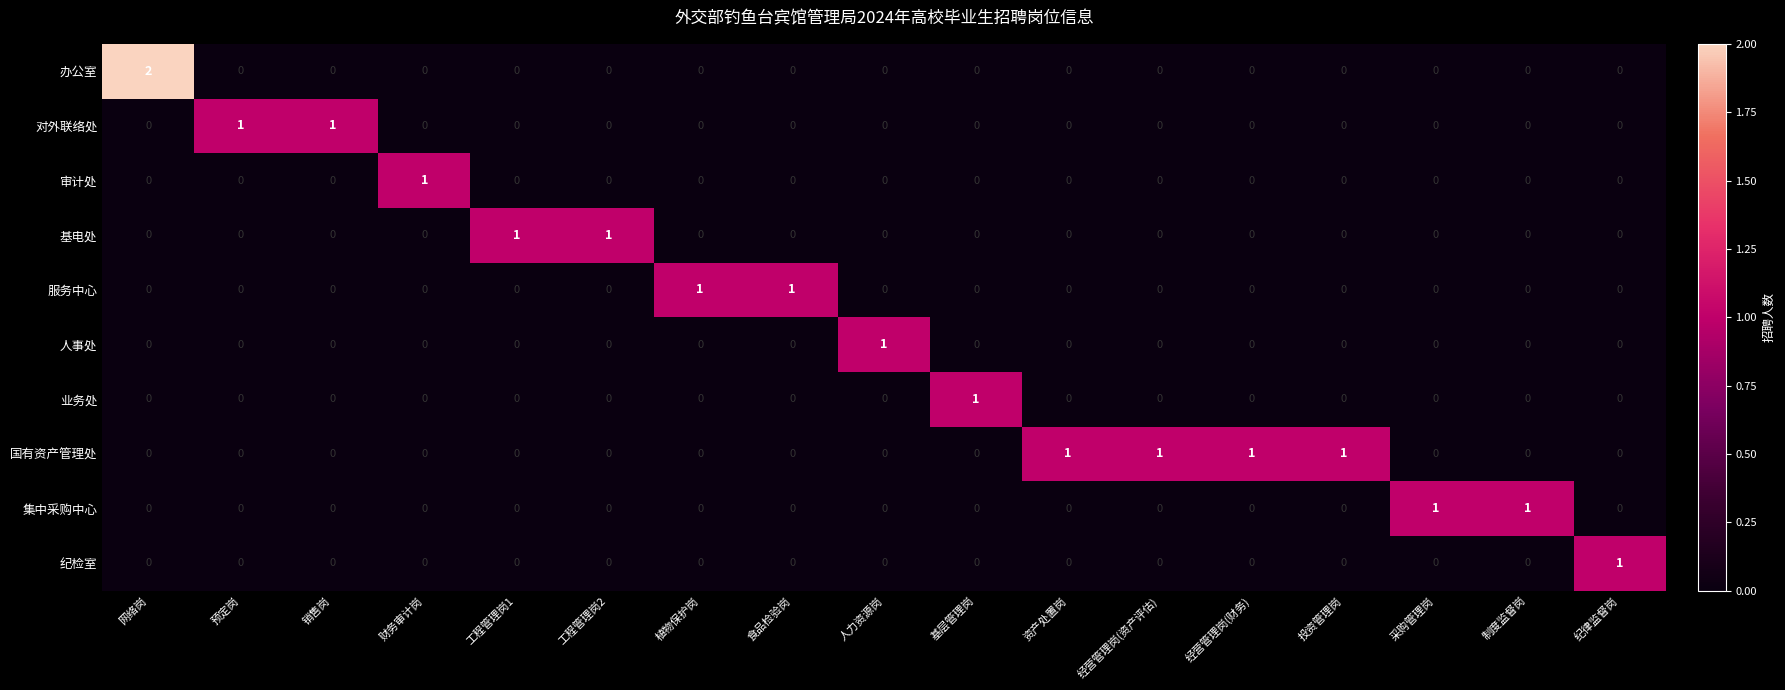

How many 基电处 values are between 0 and 1?

17